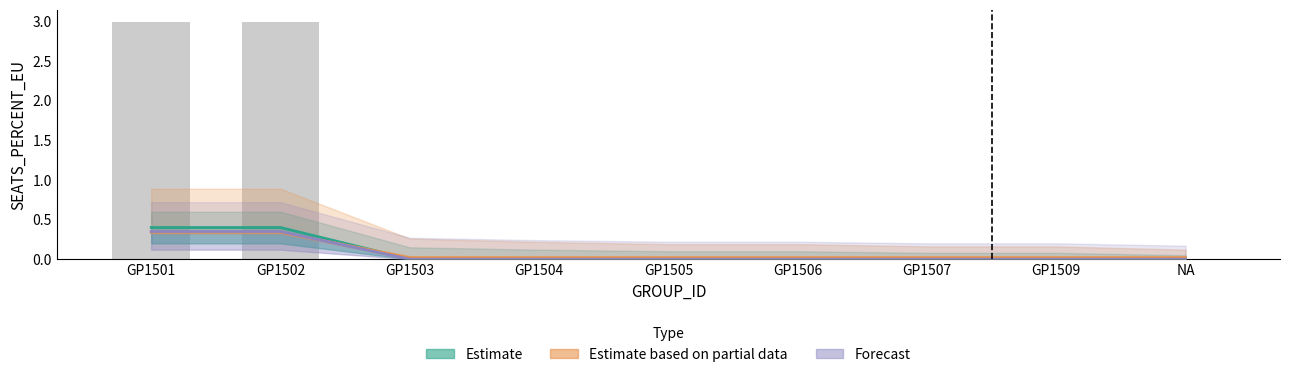

Reading right to left, extract all data points from this chart.

Estimate (SEATS_PERCENT_EU): NA=0.0	GP1509=0.0	GP1507=0.0	GP1506=0.0	GP1505=0.0	GP1504=0.0	GP1503=0.0	GP1502=0.4	GP1501=0.4
Estimate (partial data): NA=0.0	GP1509=0.0	GP1507=0.0	GP1506=0.0	GP1505=0.0	GP1504=0.0	GP1503=0.0	GP1502=0.3	GP1501=0.3
Forecast: NA=0.0	GP1509=0.0	GP1507=0.0	GP1506=0.0	GP1505=0.0	GP1504=0.0	GP1503=0.0	GP1502=0.4	GP1501=0.4
SEATS_TOTAL: NA=0.0	GP1509=0.0	GP1507=0.0	GP1506=0.0	GP1505=0.0	GP1504=0.0	GP1503=0.0	GP1502=3.0	GP1501=3.0